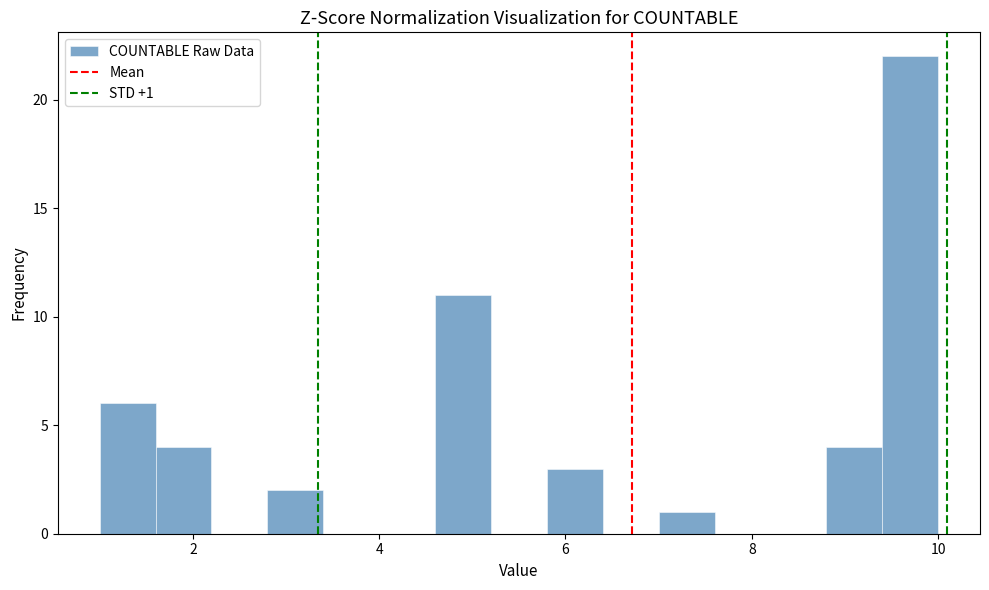

Read against the x-axis, roughly where is the centre of the tallest bar?

9.8